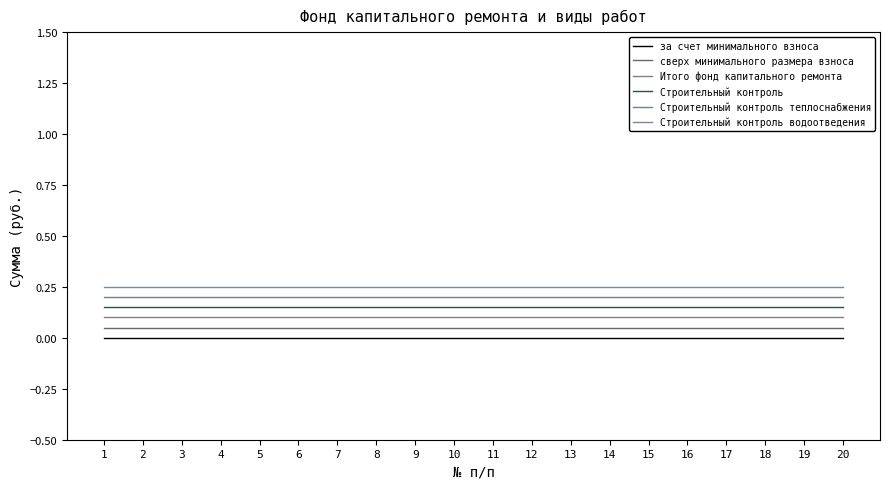

Rank the series at 4 from highest to lowest value.

Строительный контроль водоотведения, Строительный контроль теплоснабжения, Строительный контроль, Итого фонд капитального ремонта, сверх минимального размера взноса, за счет минимального взноса